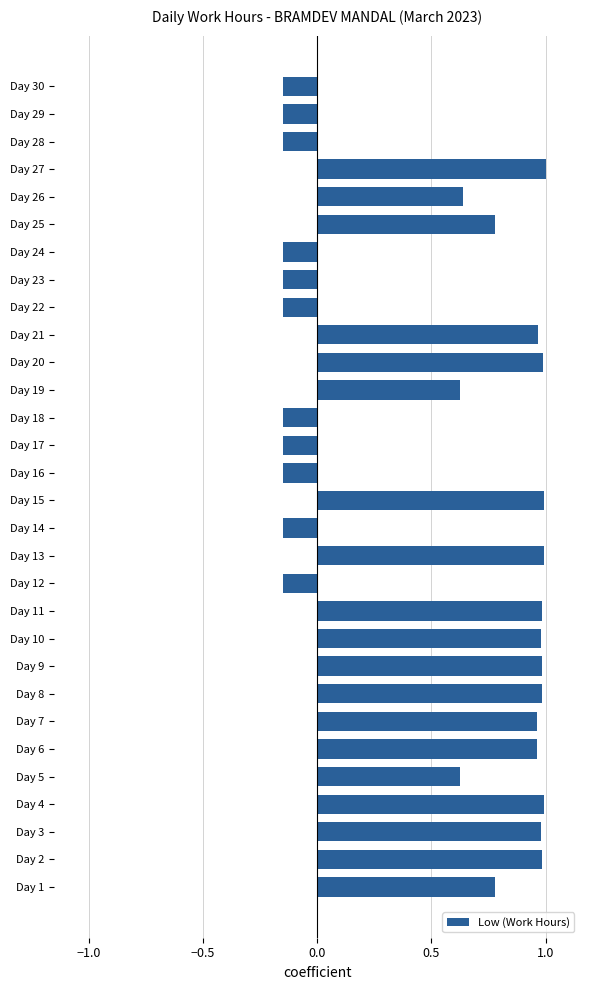

What is the difference between the values at Day 5 and Day 29?

0.8